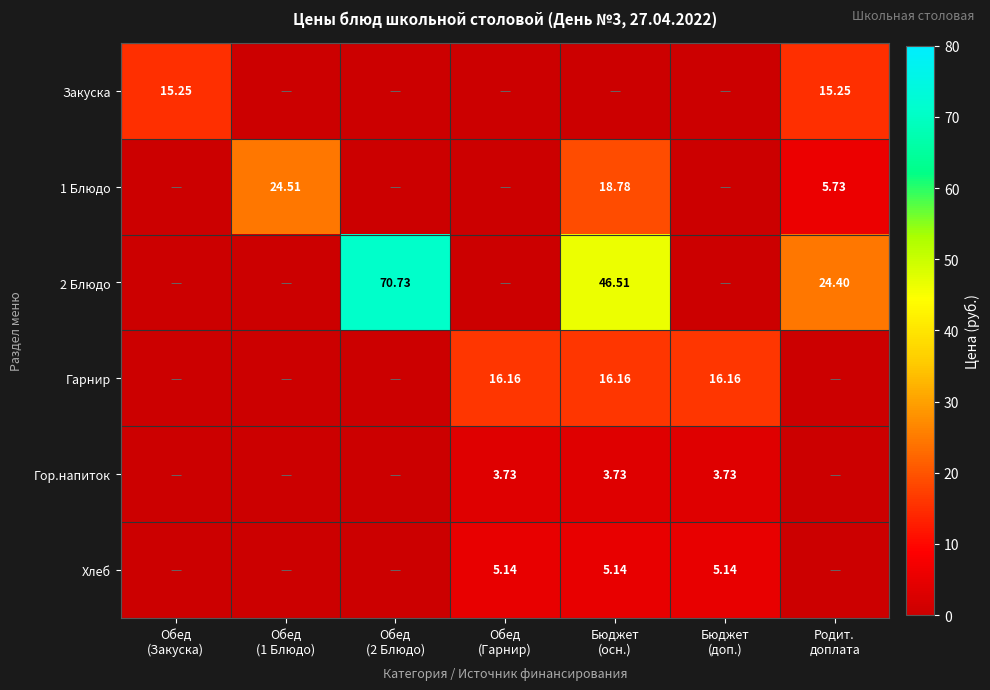

Which series has the largest total across all categories?

2 Блюдо